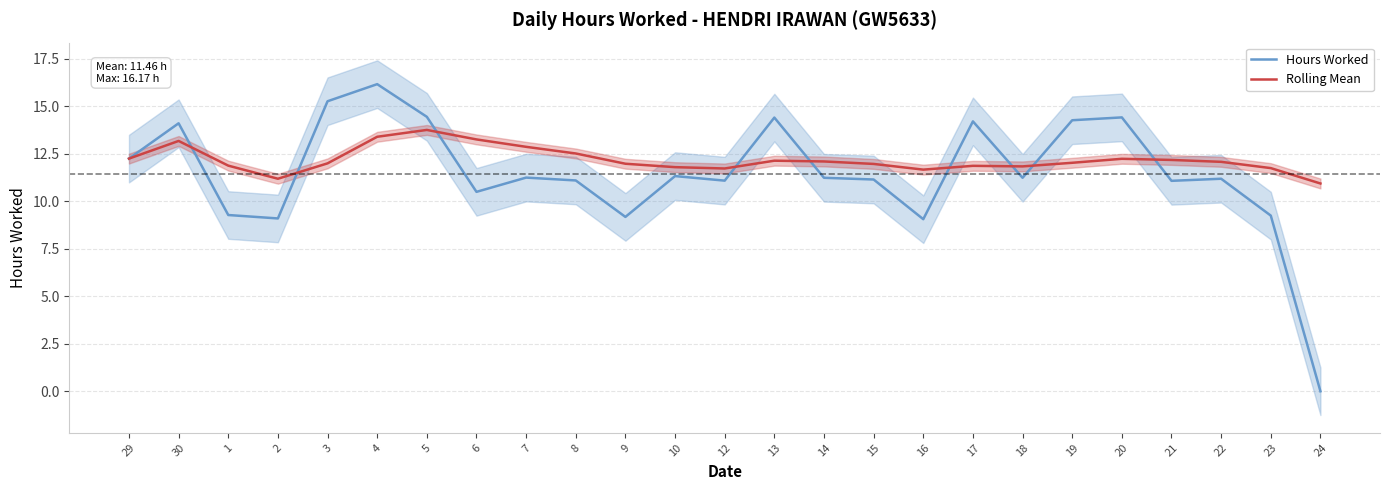

After their last crossing, which series has the higher values: Hours Worked or Rolling Mean?

Rolling Mean